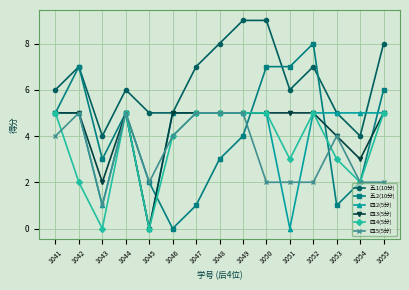

What is the total value across all series at 1049?

33